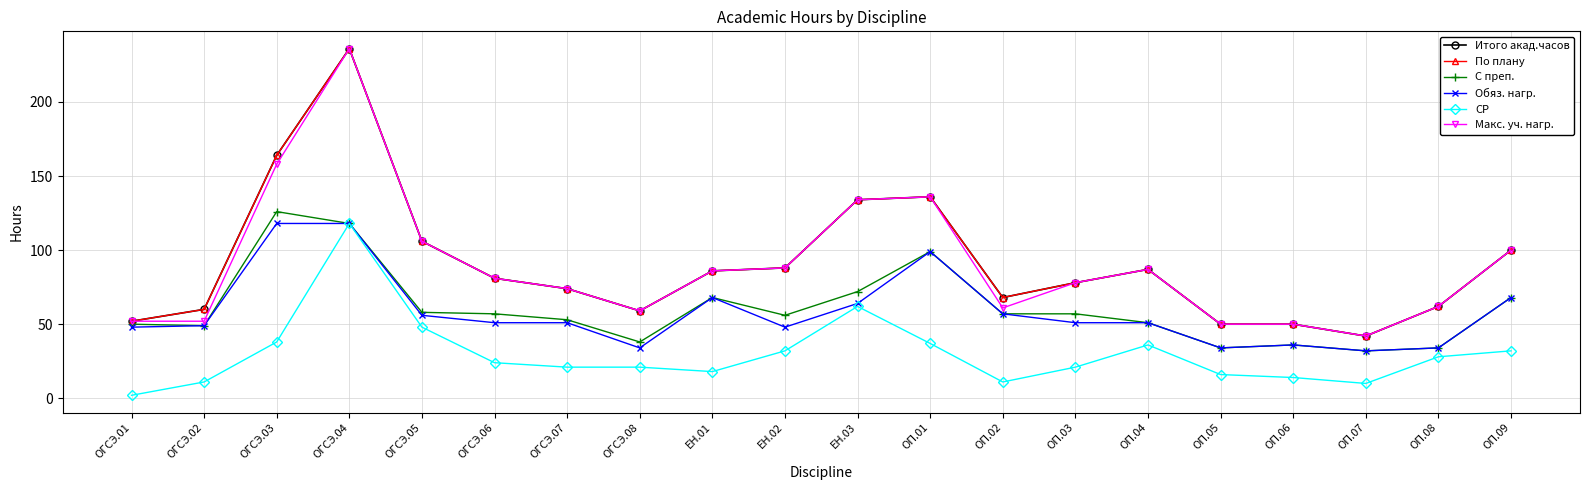

How many data points in СР are less than 24?

10